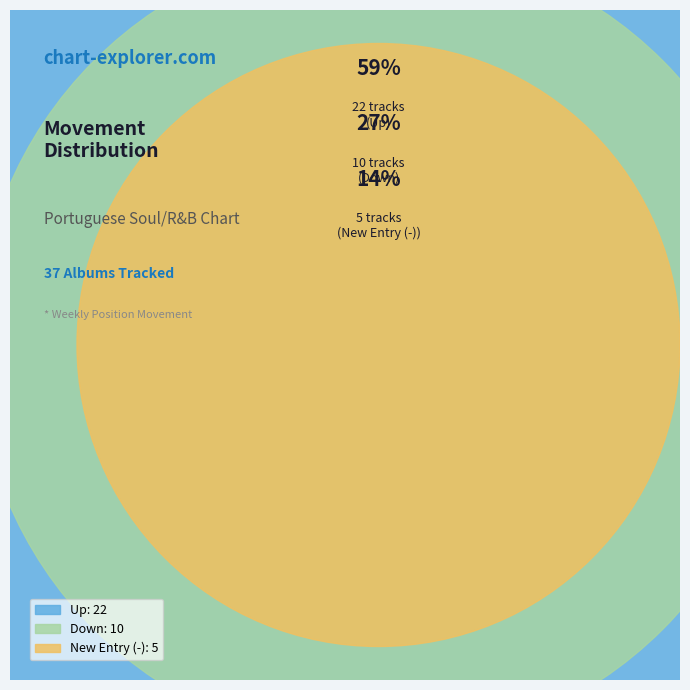

Rank the categories by value from highest to lowest.

up, down, -